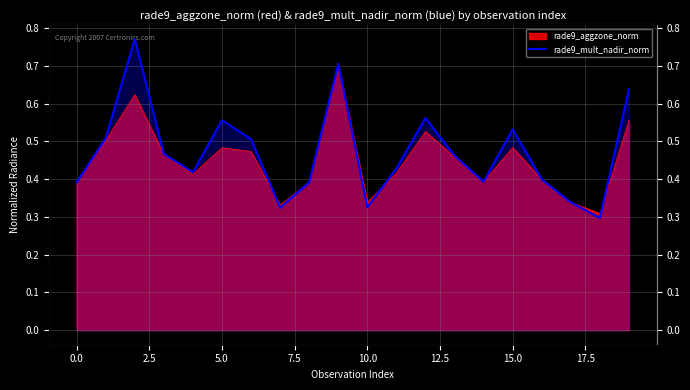

True or false: the data shows 0.3 at 17.

True